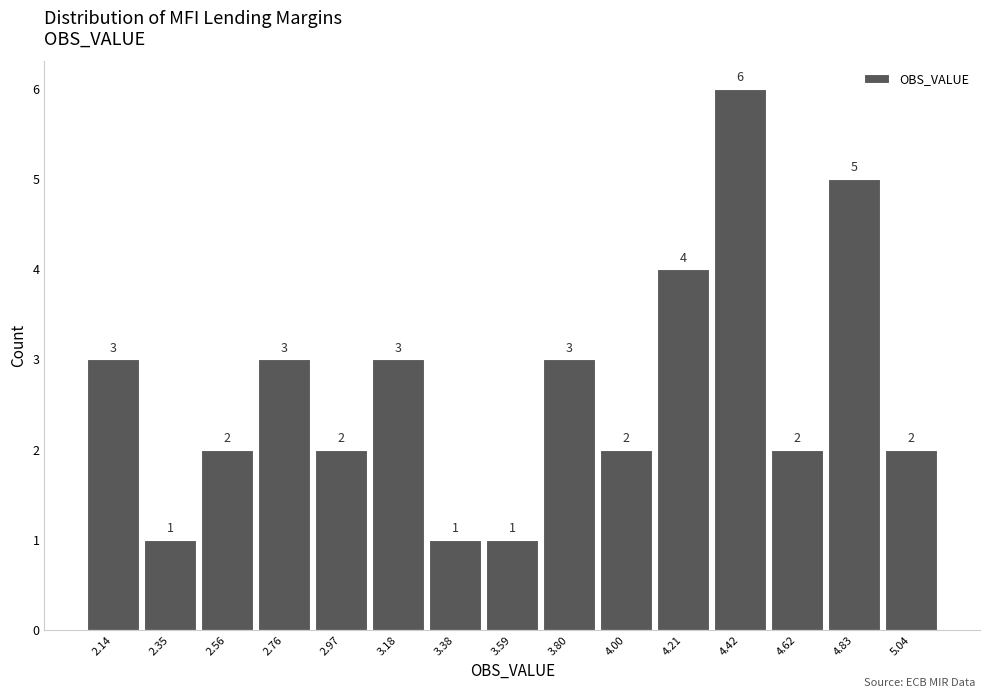

Reading left to right, transcribe this chart: for each bar, give the range it covers on the x-axis and its height. The bar edges are not printed on the chart, so give them approximately, as read against the axis.

2.05 to 2.25: 3
2.25 to 2.45: 1
2.45 to 2.65: 2
2.65 to 2.85: 3
2.85 to 3.05: 2
3.05 to 3.30: 3
3.30 to 3.50: 1
3.50 to 3.70: 1
3.70 to 3.90: 3
3.90 to 4.10: 2
4.10 to 4.30: 4
4.30 to 4.50: 6
4.50 to 4.75: 2
4.75 to 4.95: 5
4.95 to 5.15: 2